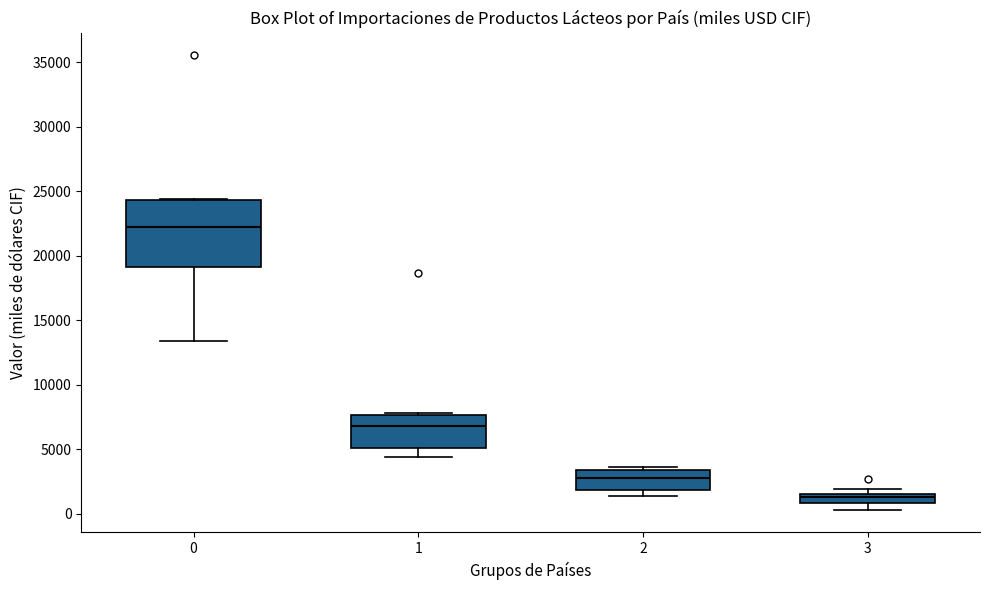

Which box has the highest median line?

0